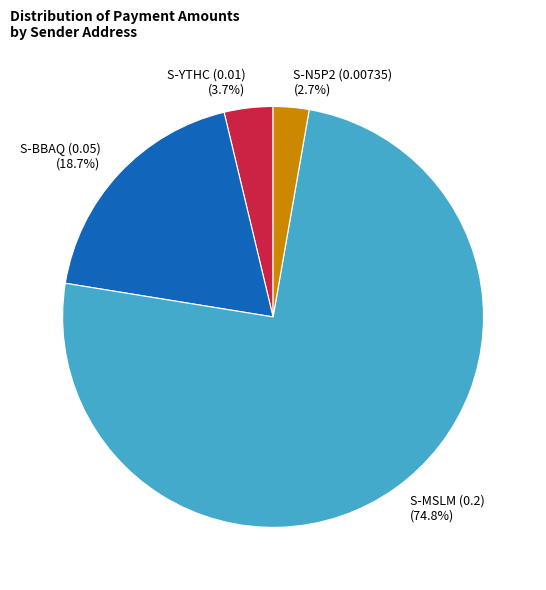

Which slice is the largest?

S-MSLM (0.2)